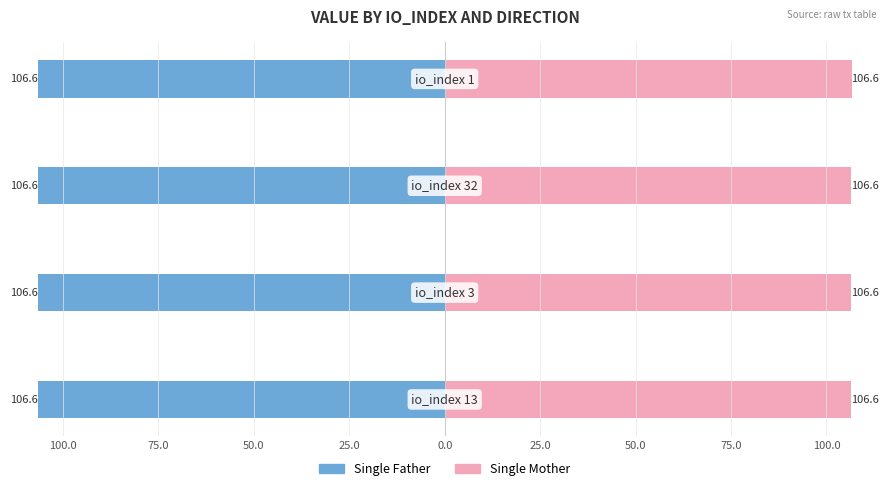

Which series has the largest total across all categories?

Single Mother